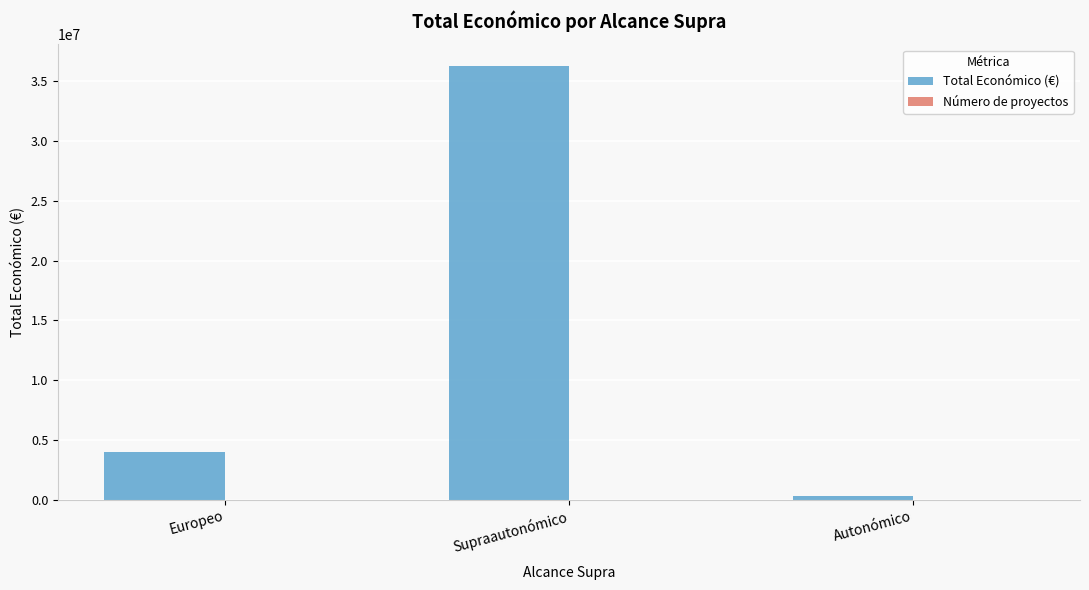

Which series has the largest range (max minus min)?

Total Económico (€)